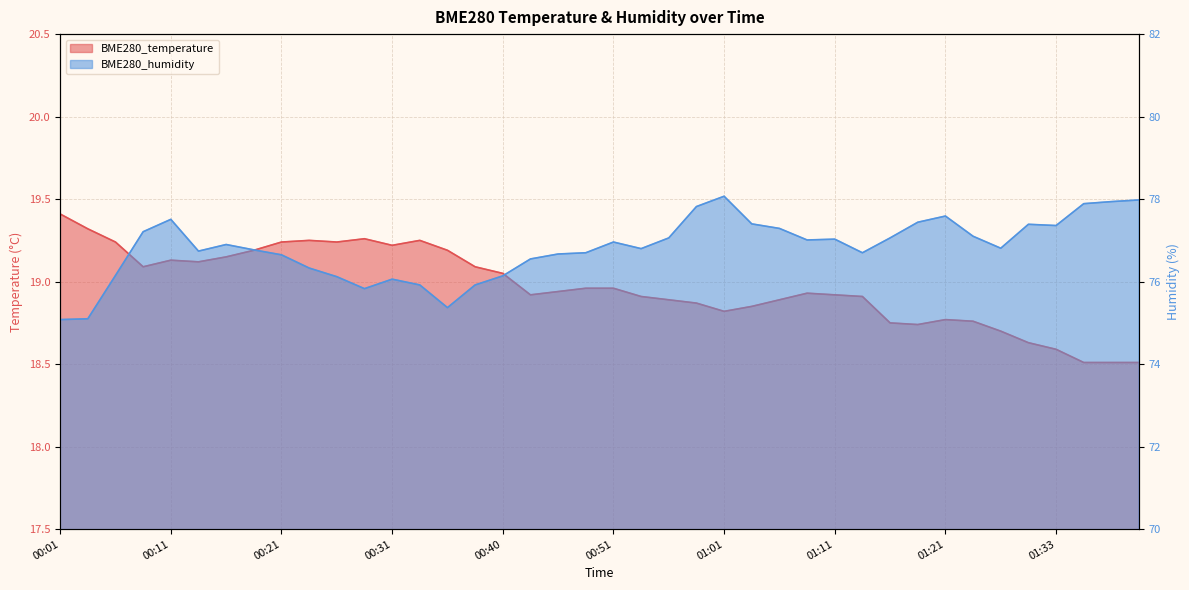

What is the minimum value shown in the chart?

18.5